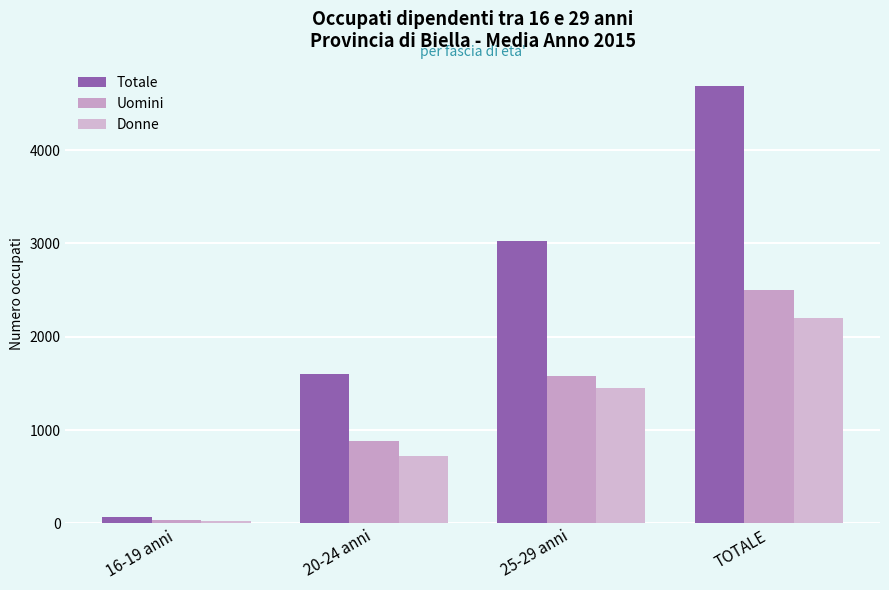

How many Uomini values are between 881 and 2497?

3